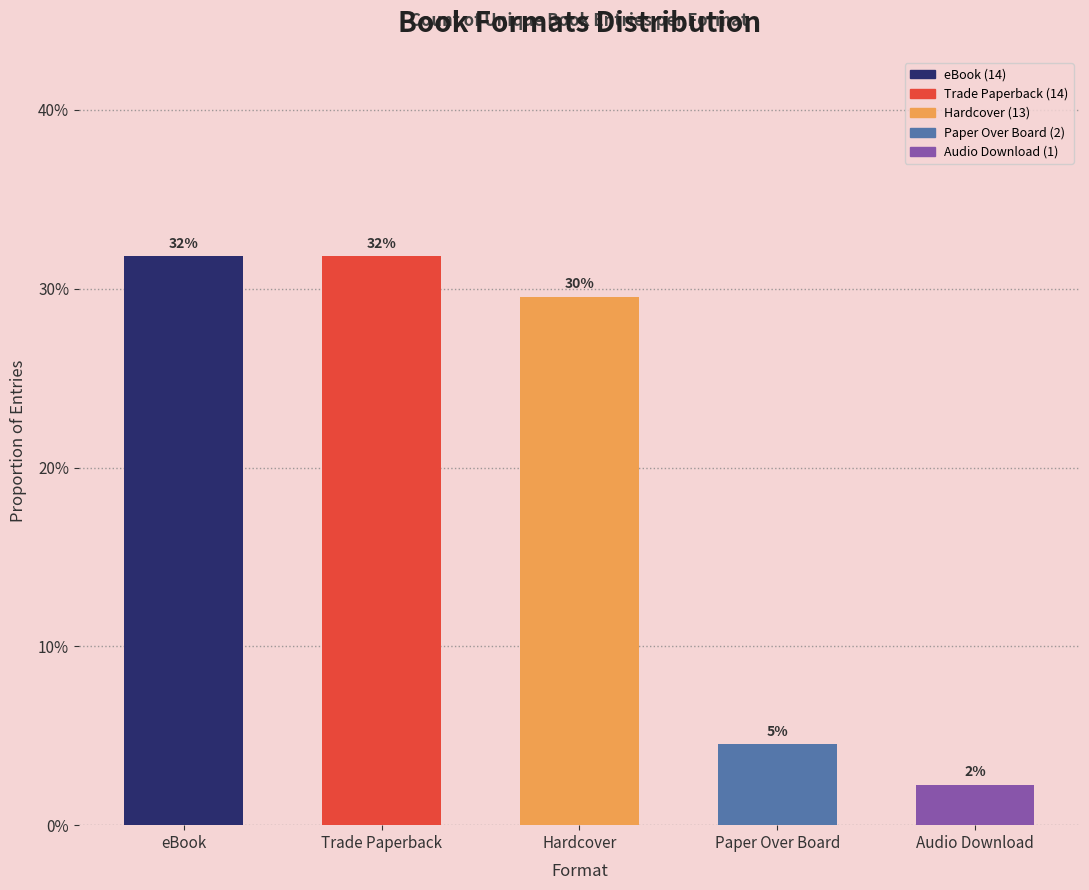

Reading right to left, list all the values displayed in this chart.

0.0	0.0	0.3	0.3	0.3